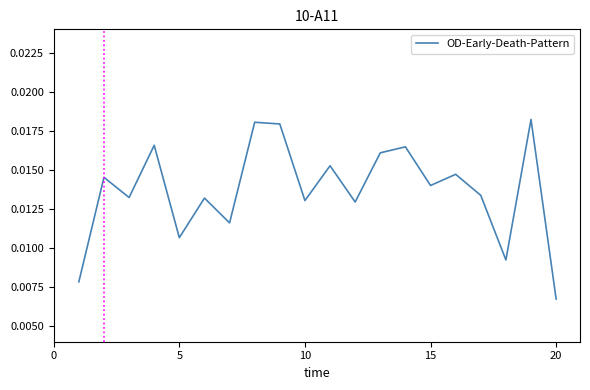

How many categories are shown in the chart?

20